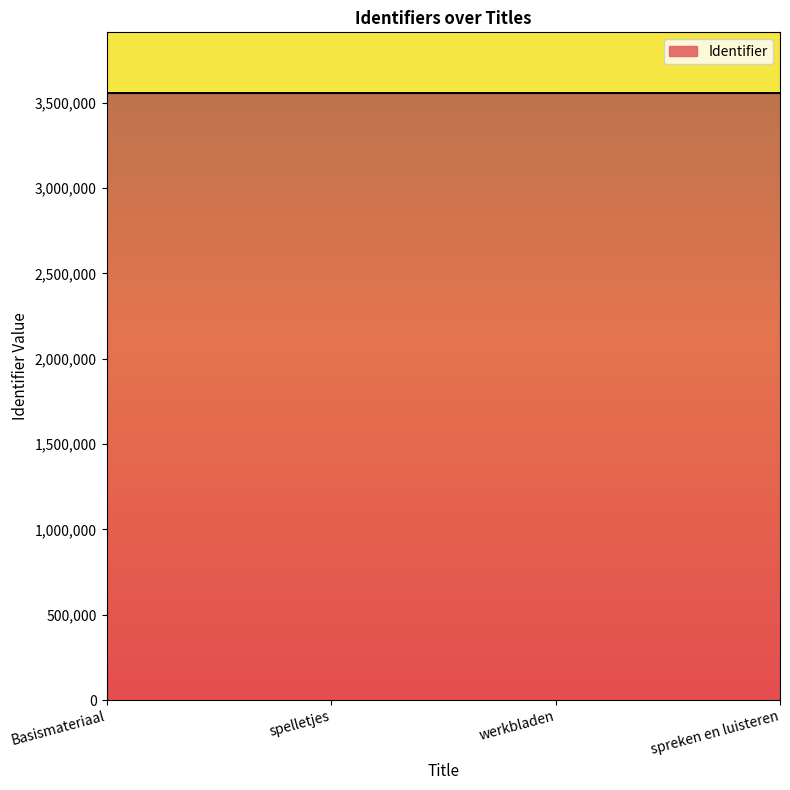

True or false: the data has more than 1 interior local peaks.

False